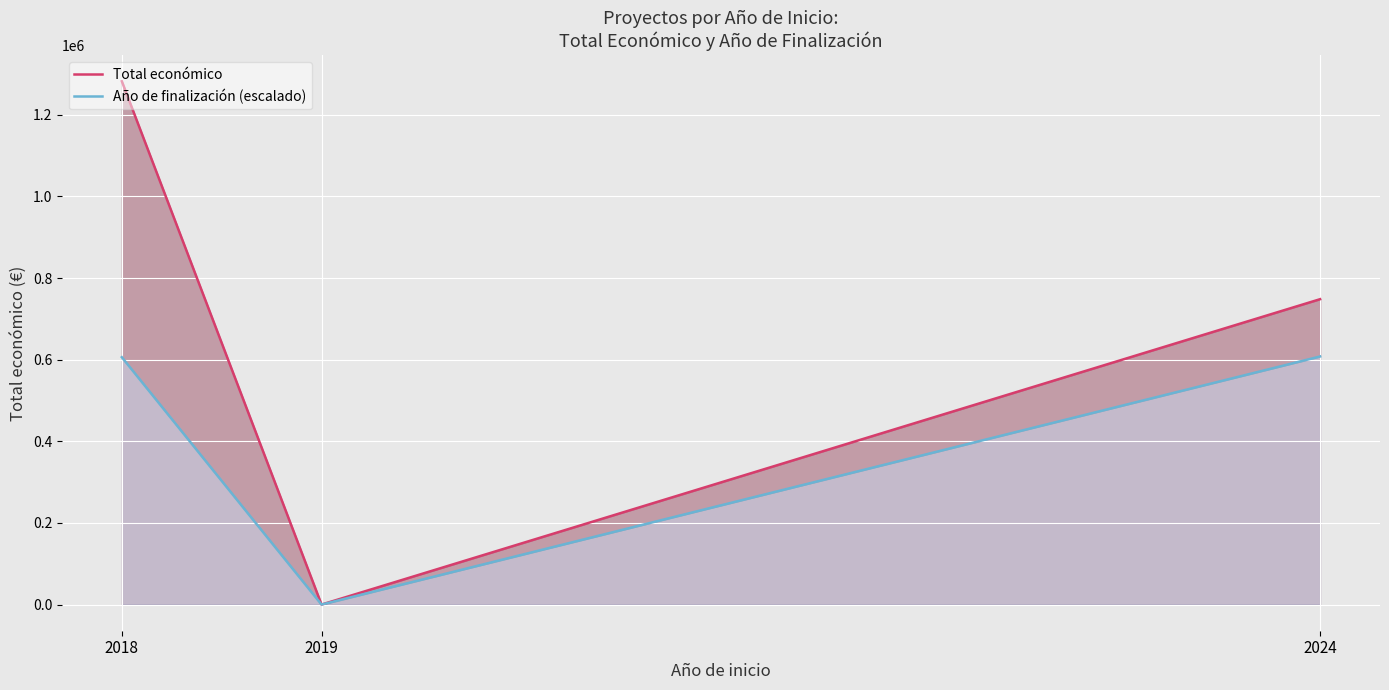

How many values in the Total económico series are below 748139?

1